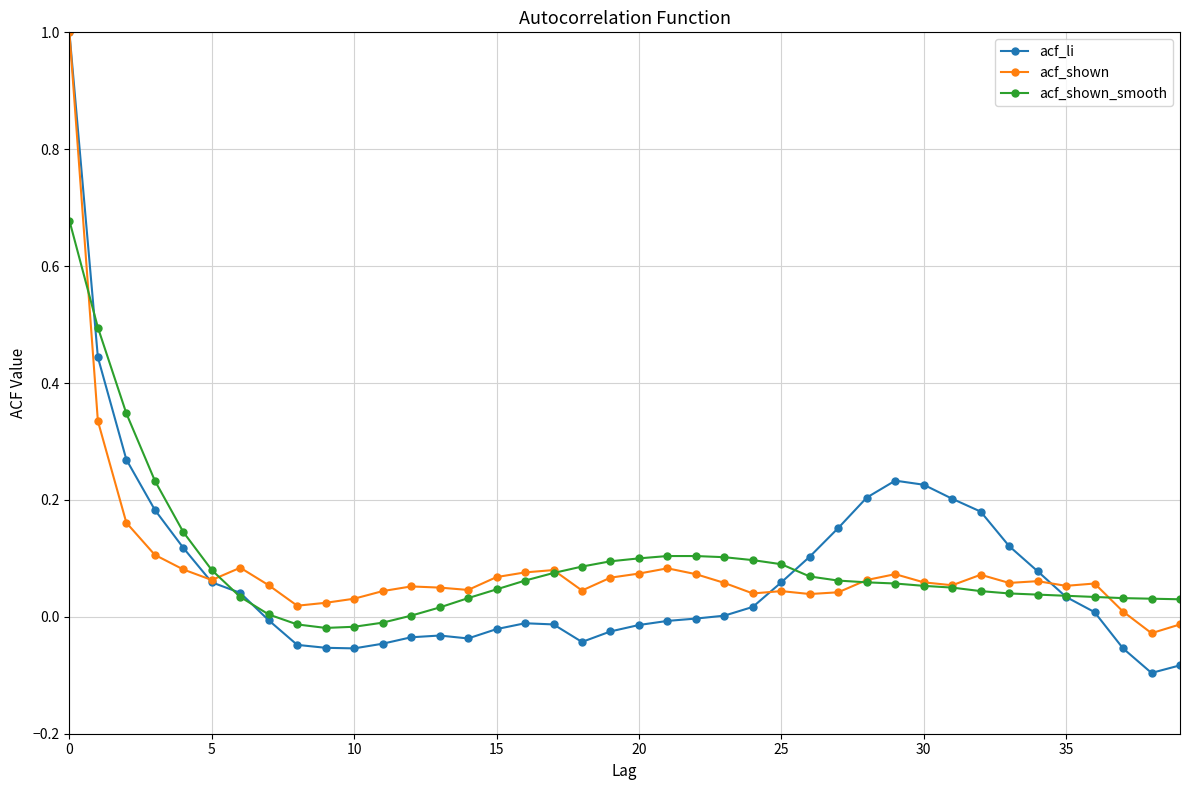

What is the greatest value displayed?

1.0